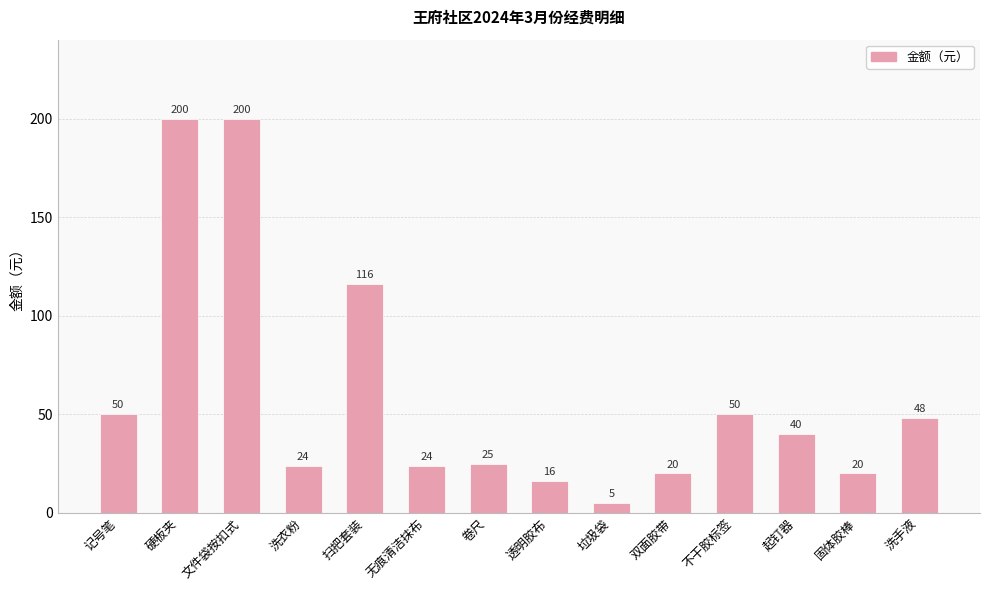

What position from the left is 洗手液?

14